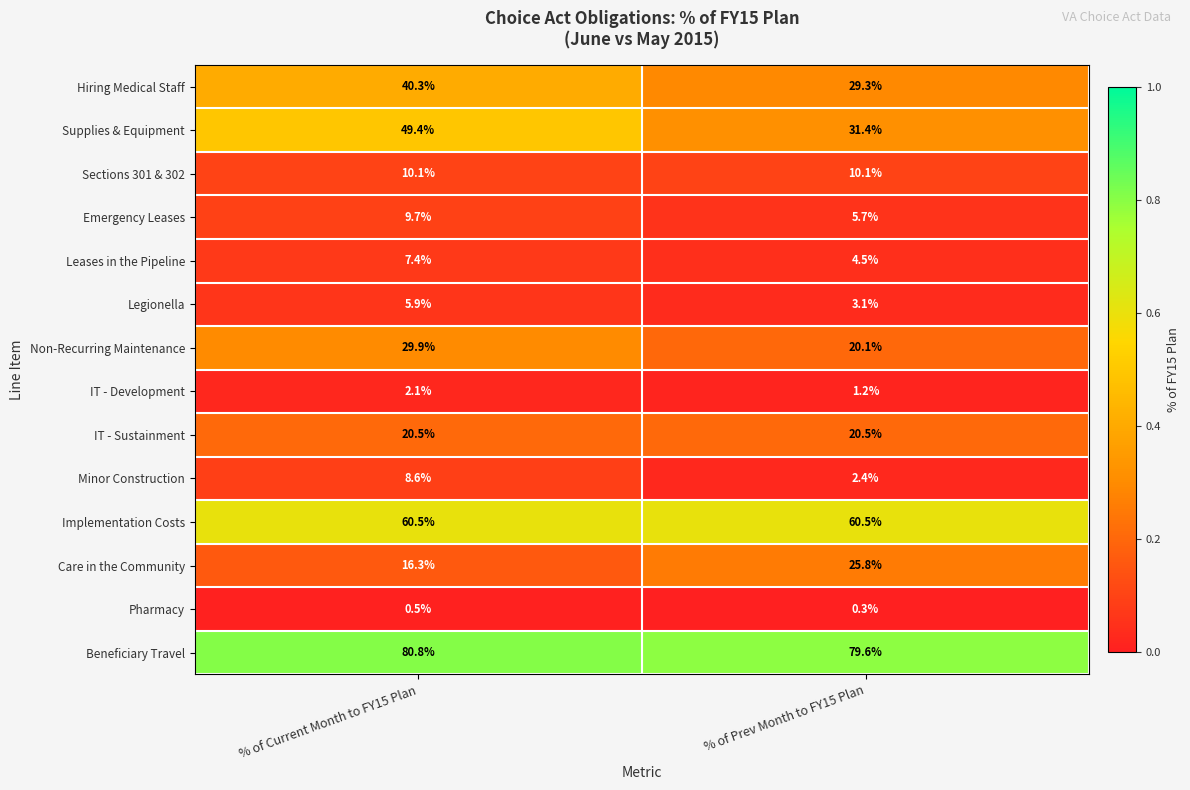

Is it true that Non-Recurring Maintenance equals 7.5 at % of Prev Month to FY15 Plan?

False